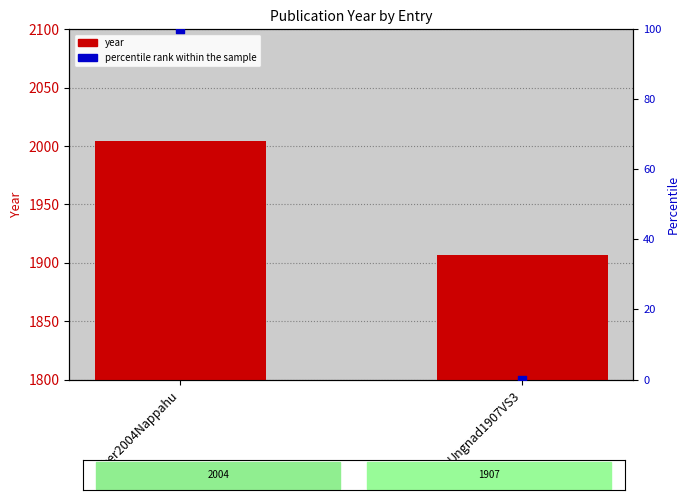

Which series has the largest total across all categories?

year